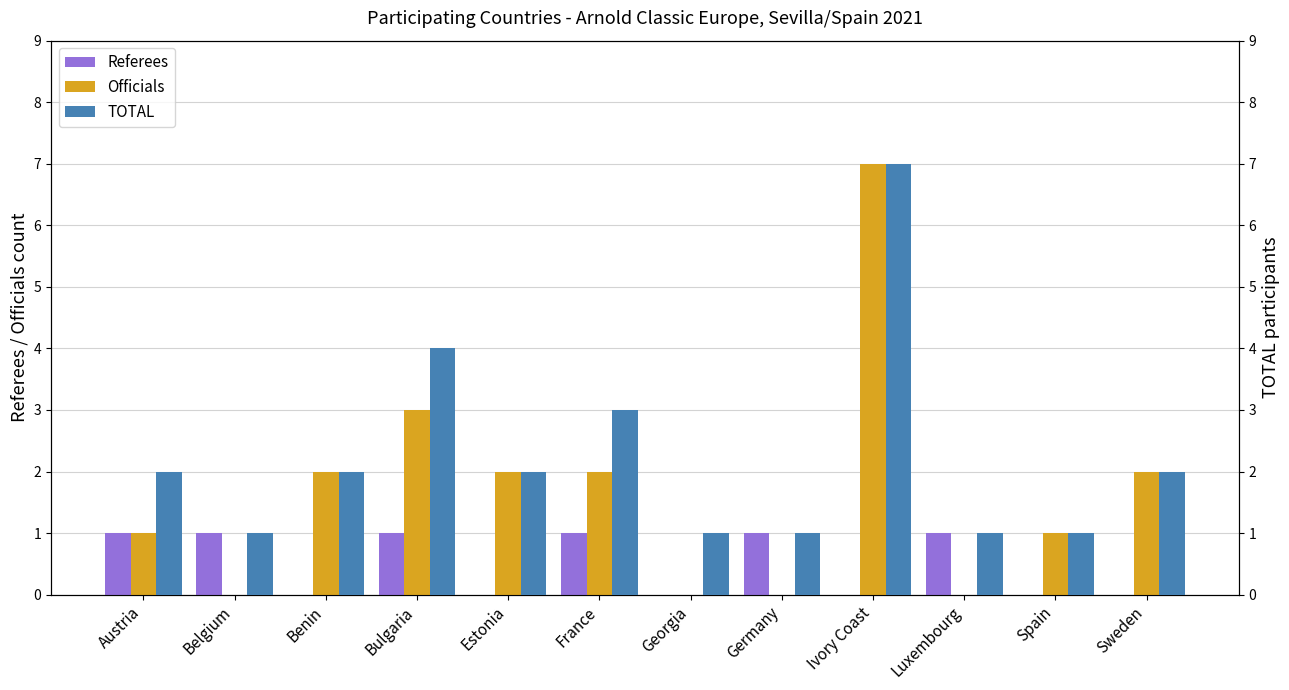

How many bars are there in each group?

3